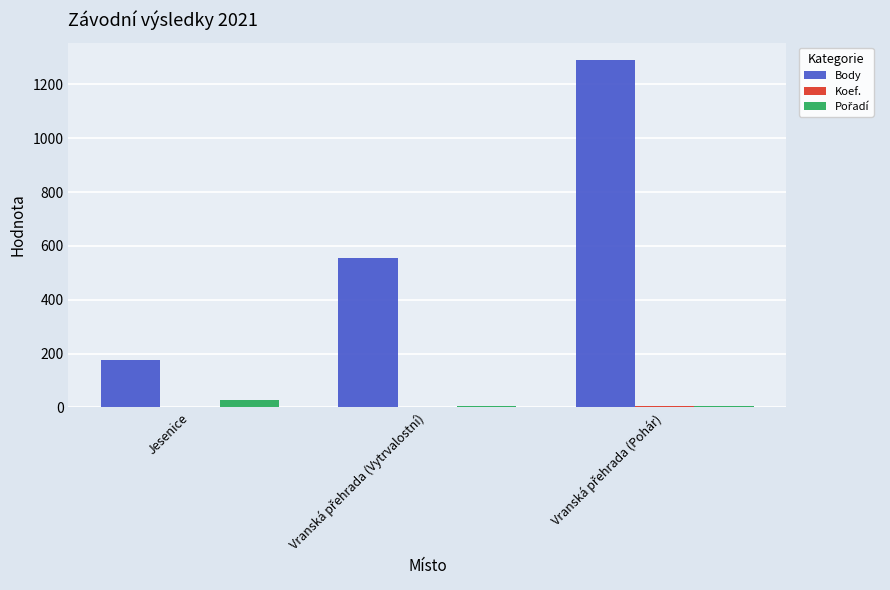

Which series has the largest total across all categories?

Body